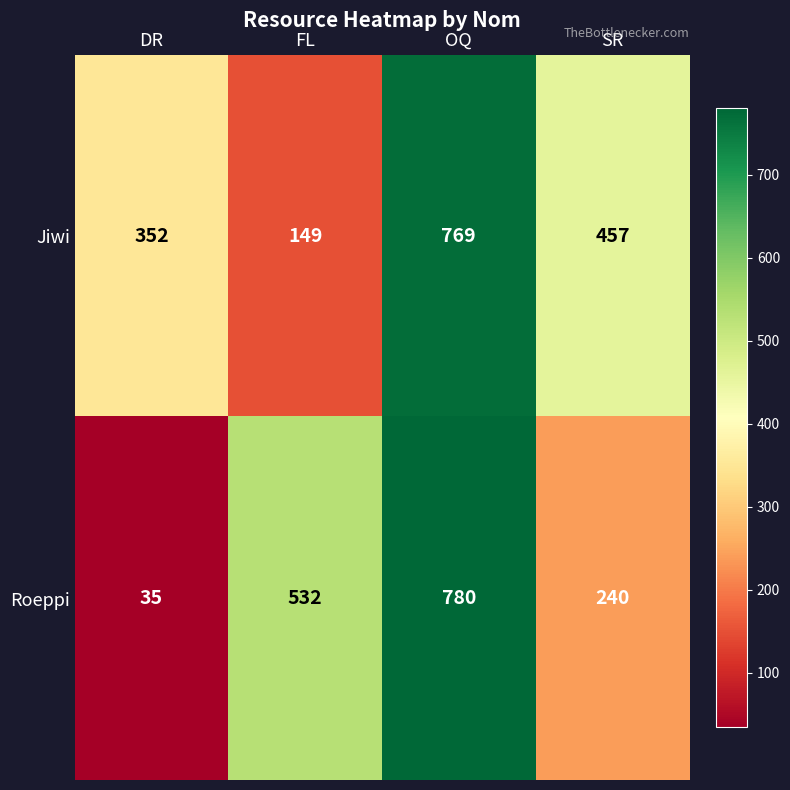

Rank the series by their average value, from lowest to highest.

Roeppi, Jiwi